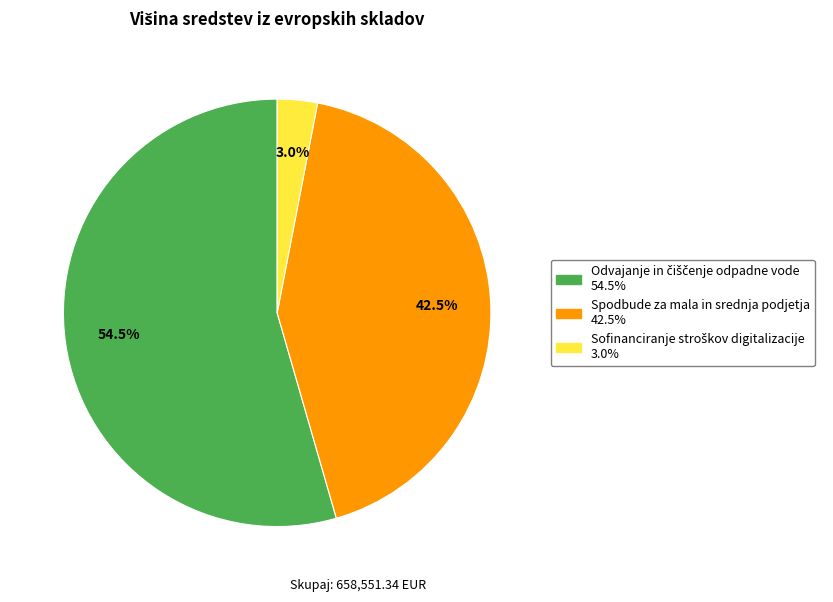

Does any single category account for the majority?

Yes